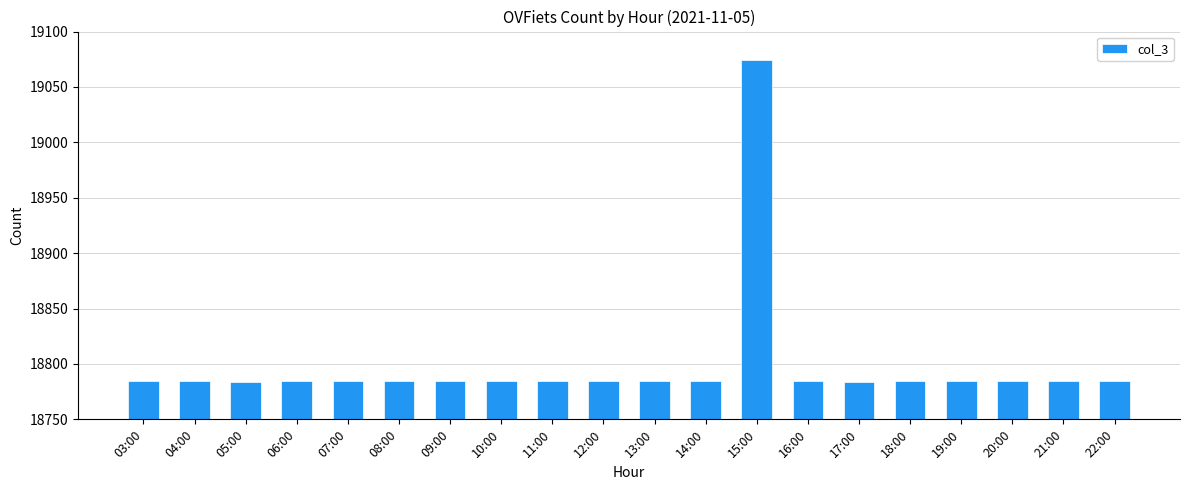

What position from the right is 13:00?

10